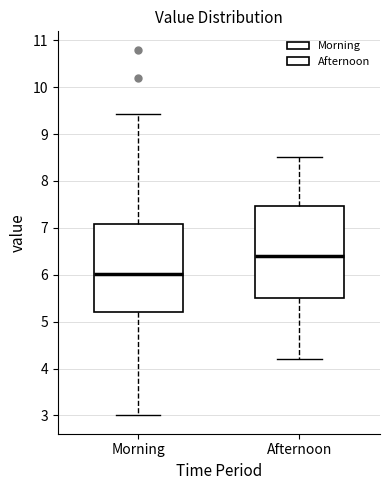

Reading left to right, transcribe this box plot: for each box, give where its median line is, the range the box spans, and where its two whiskers end, as read against the y-axis. The values are not printed on the chart, so give them approximately, as read against the axis.

Morning: median 6.0, box 5.2 to 7.1, whiskers 3.0 to 9.4
Afternoon: median 6.4, box 5.5 to 7.5, whiskers 4.2 to 8.5